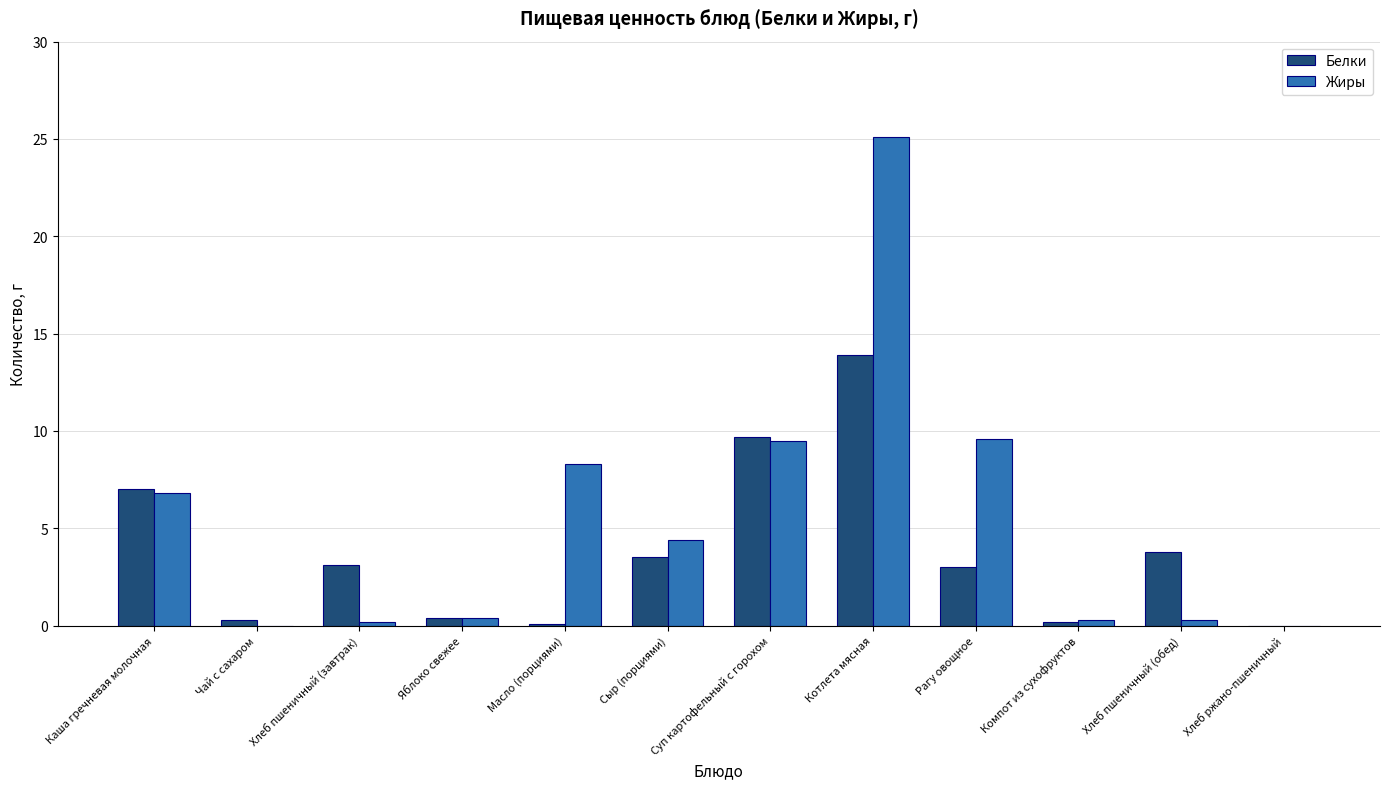

At which category is the sum across all series the highest?

Котлета мясная